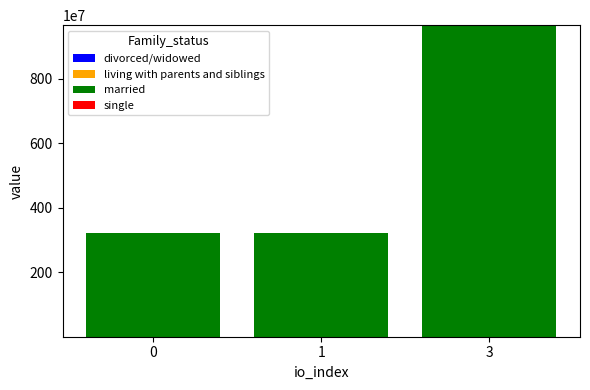

At which category is the sum across all series the highest?

3